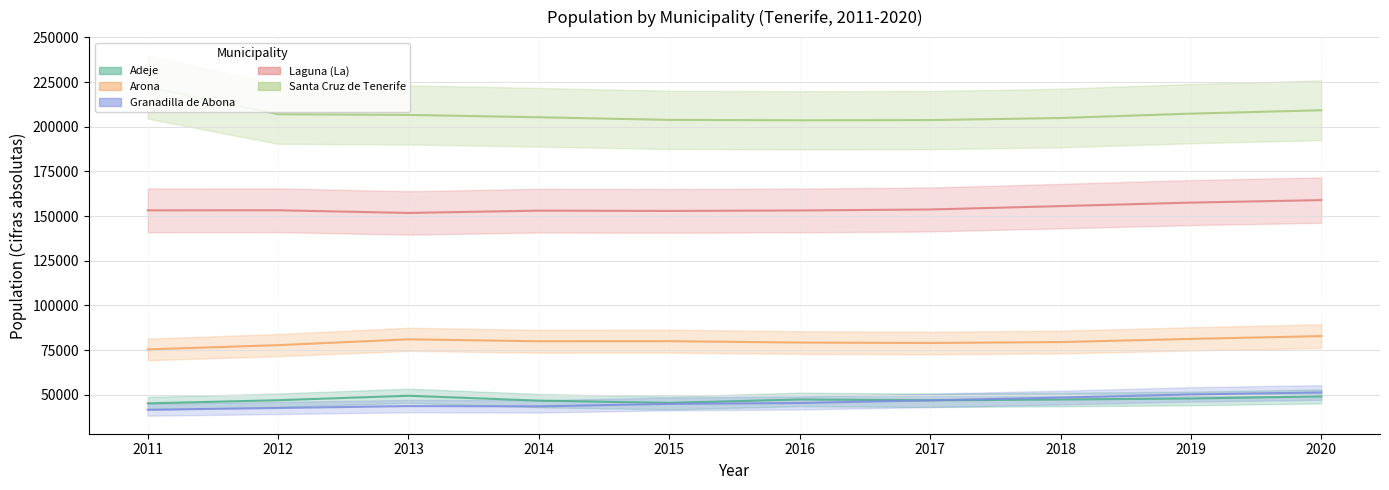

The value of Arona at 2011 is 49022. True or false?

False